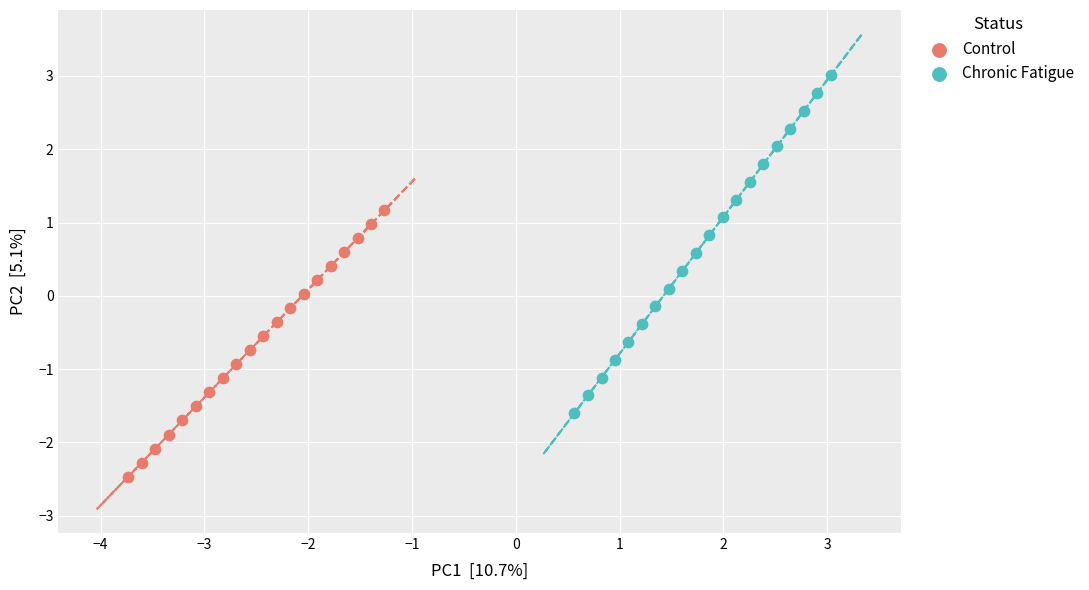

Which series reaches the maximum Y coordinate?

Chronic Fatigue